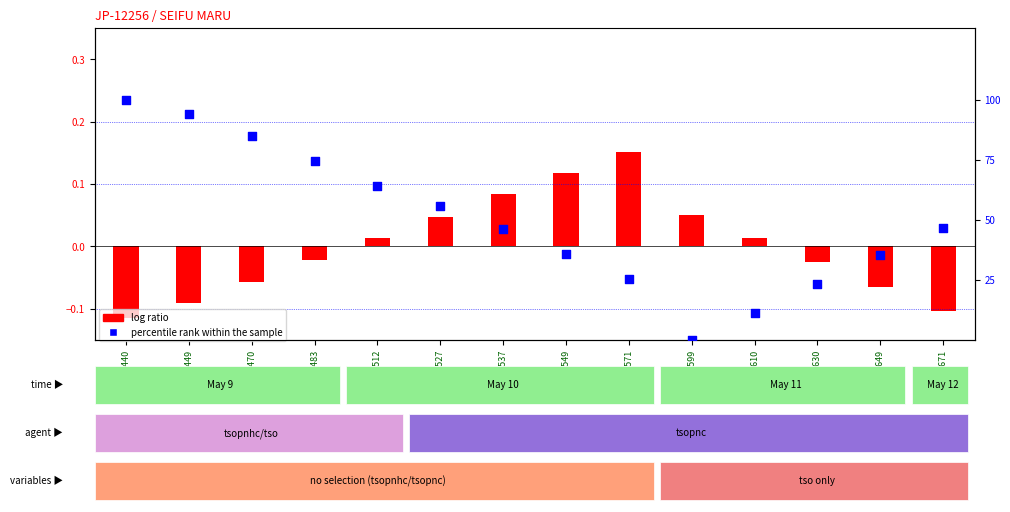

What are all the series names shown in the legend?

log ratio, percentile rank within the sample